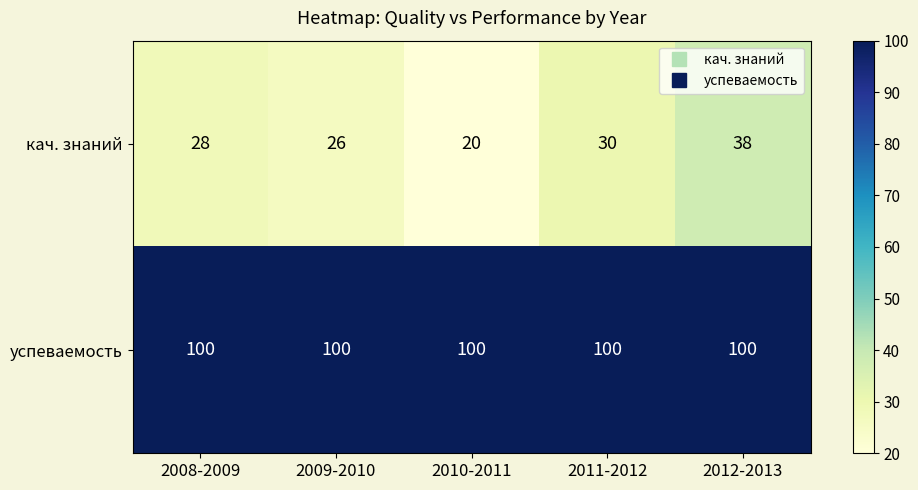

Which series has the widest spread of values?

кач. знаний